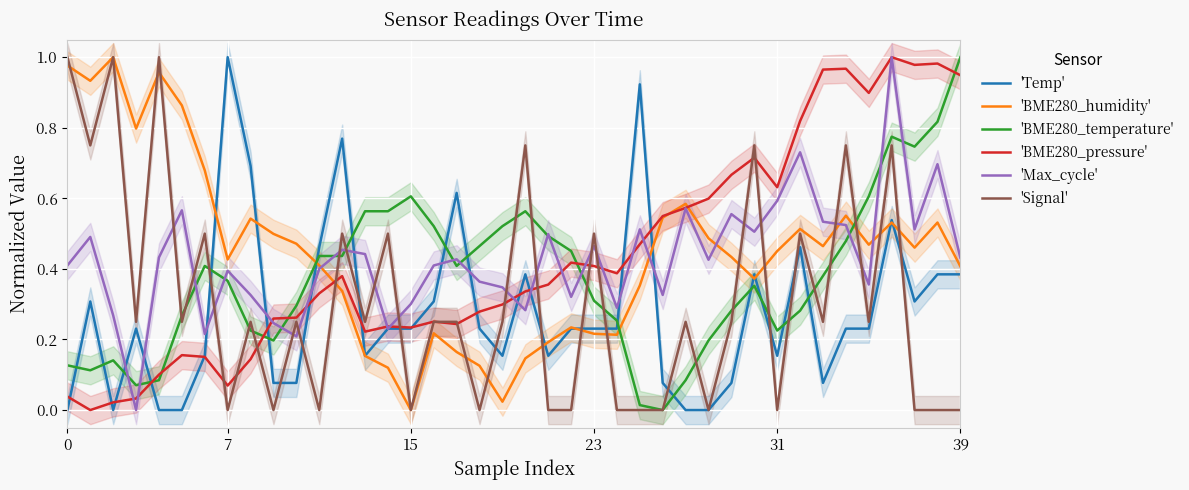

Is it true that 'Temp' equals 0.1 at 15?

False